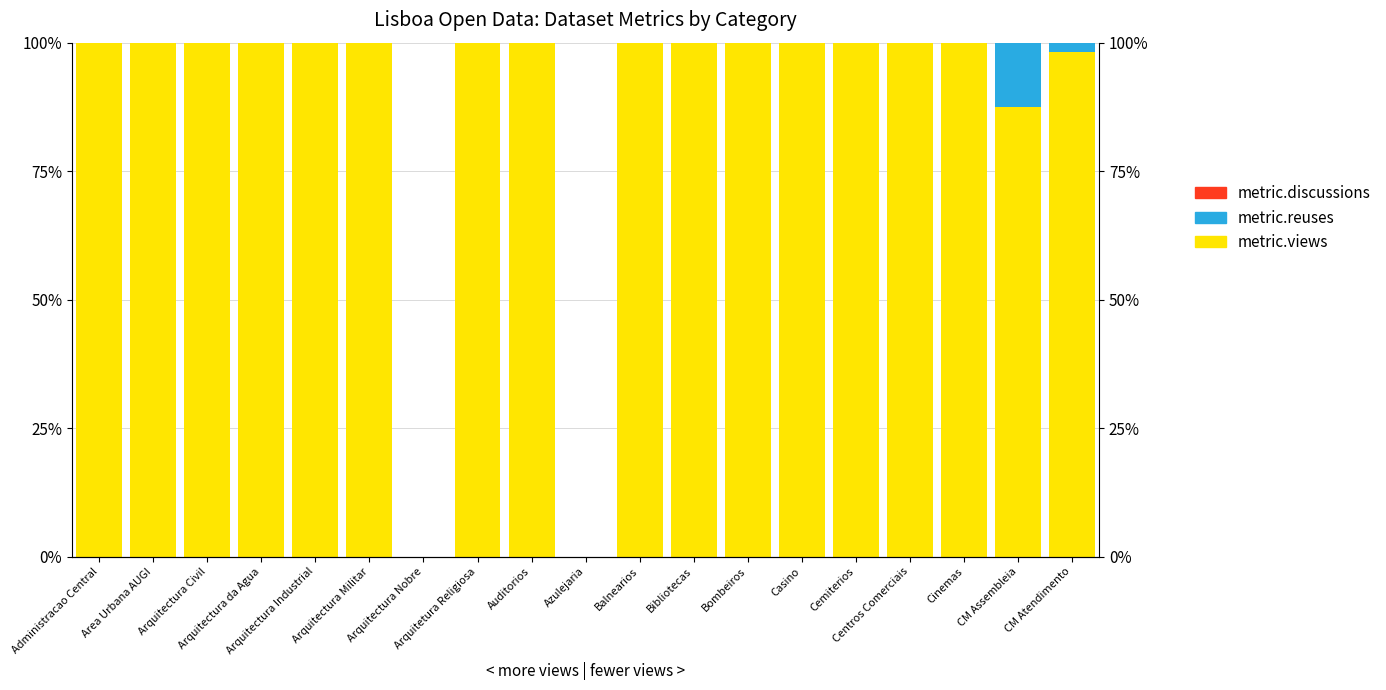

How many data points in metric.reuses are above 0?

2